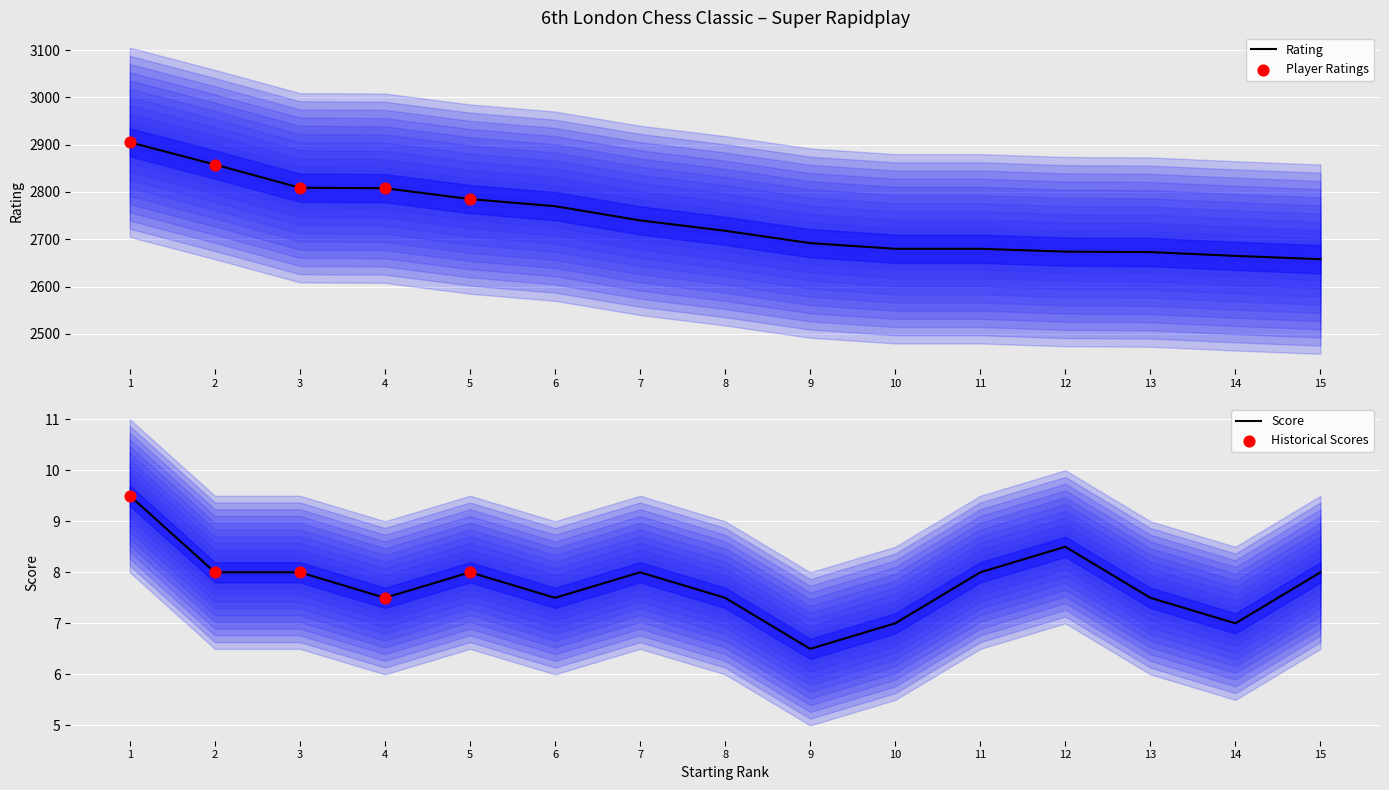

Which series has the largest Y range (max minus min)?

Rating